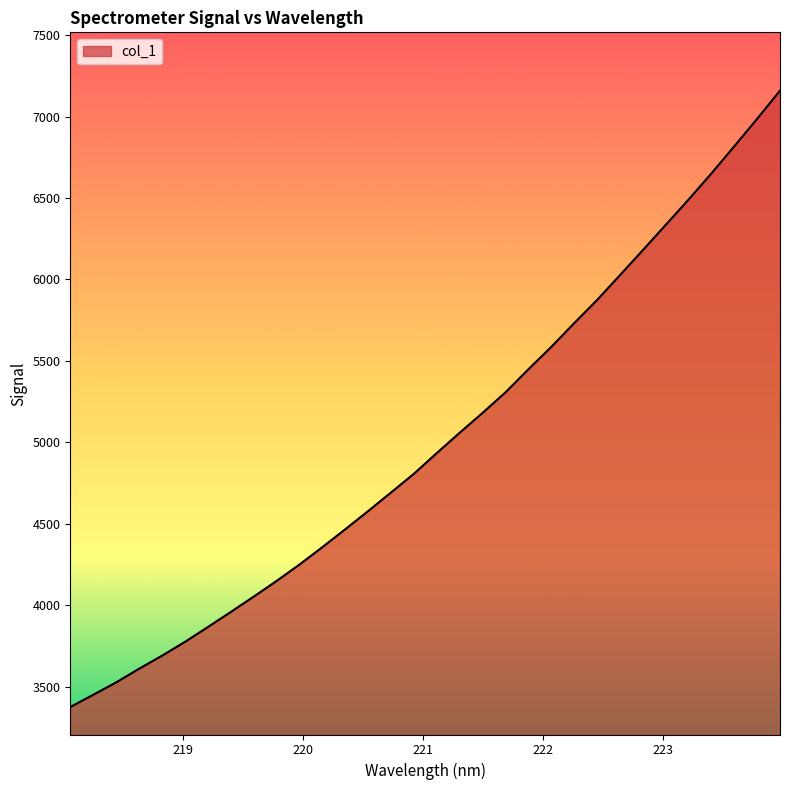

What is the greatest value displayed?

7159.0